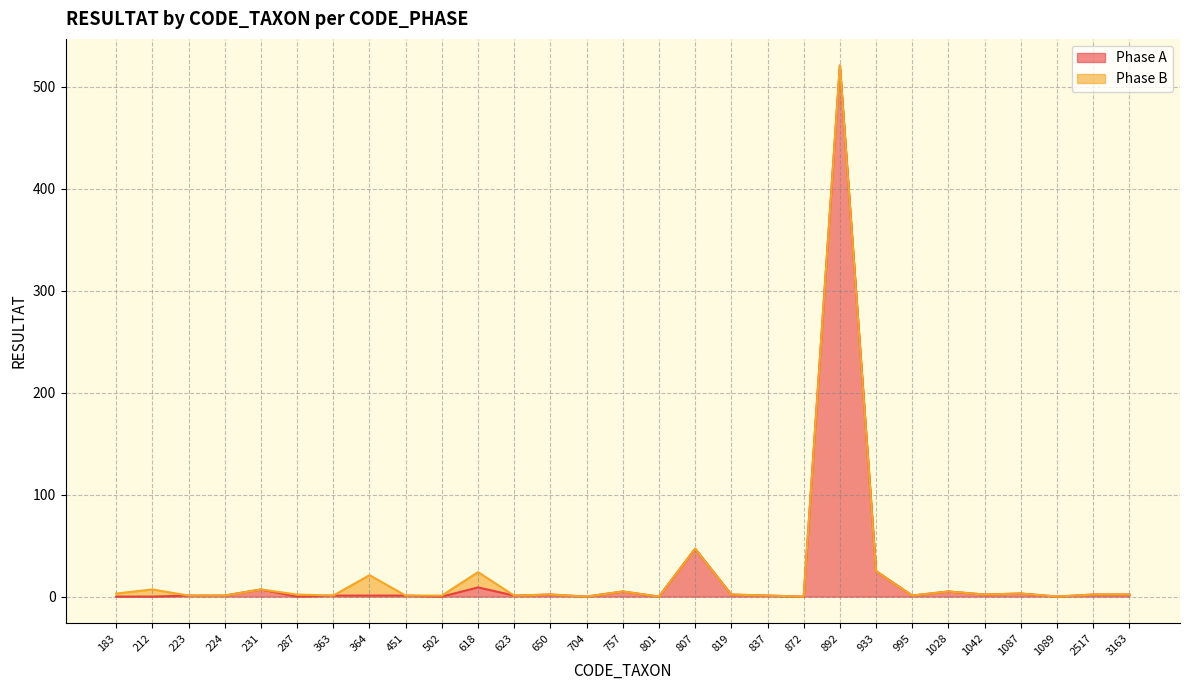

Which label corresponds to the smallest value in the chart?

183